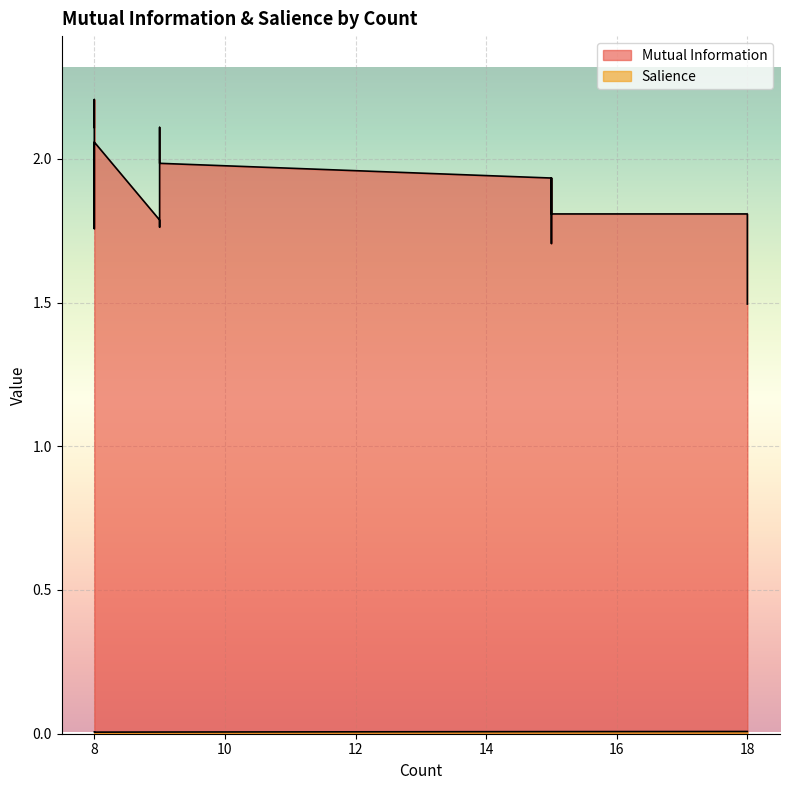

Reading right to left, what are all the values shown in this chart?

Mutual Information: 8=2.1	8=1.8	8=2.1	8=2.2	8=2.1	9=2.0	9=2.1	9=1.8	9=1.8	15=1.8	15=1.9	15=1.9	15=1.9	15=1.7	15=1.8	15=1.9	15=1.9	18=1.5	18=1.8
Salience: 8=0.0	8=0.0	8=0.0	8=0.0	8=0.0	9=0.0	9=0.0	9=0.0	9=0.0	15=0.0	15=0.0	15=0.0	15=0.0	15=0.0	15=0.0	15=0.0	15=0.0	18=0.0	18=0.0